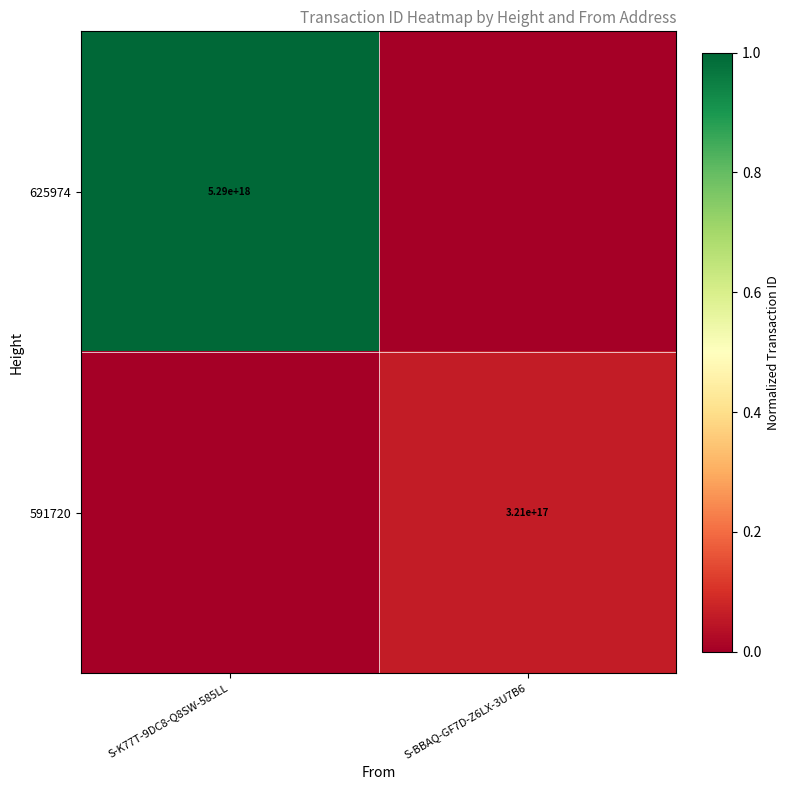

List the labels in order of 591720 value, largest first.

S-BBAQ-GF7D-Z6LX-3U7B6, S-K77T-9DC8-Q8SW-585LL